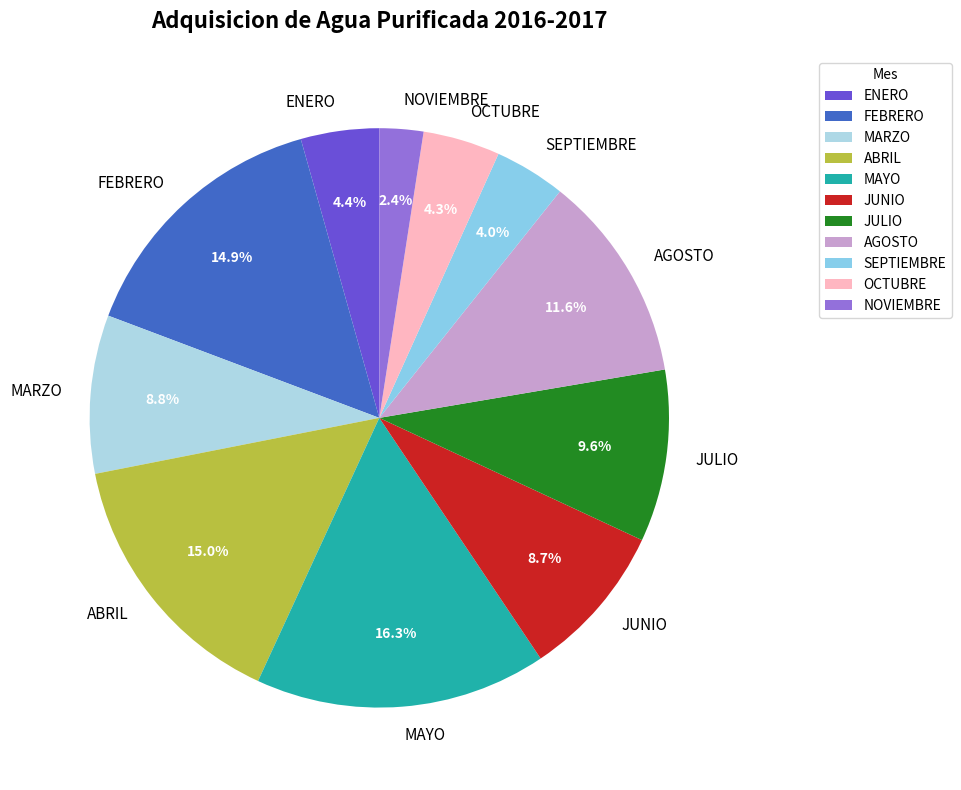

Which slice is the largest?

MAYO